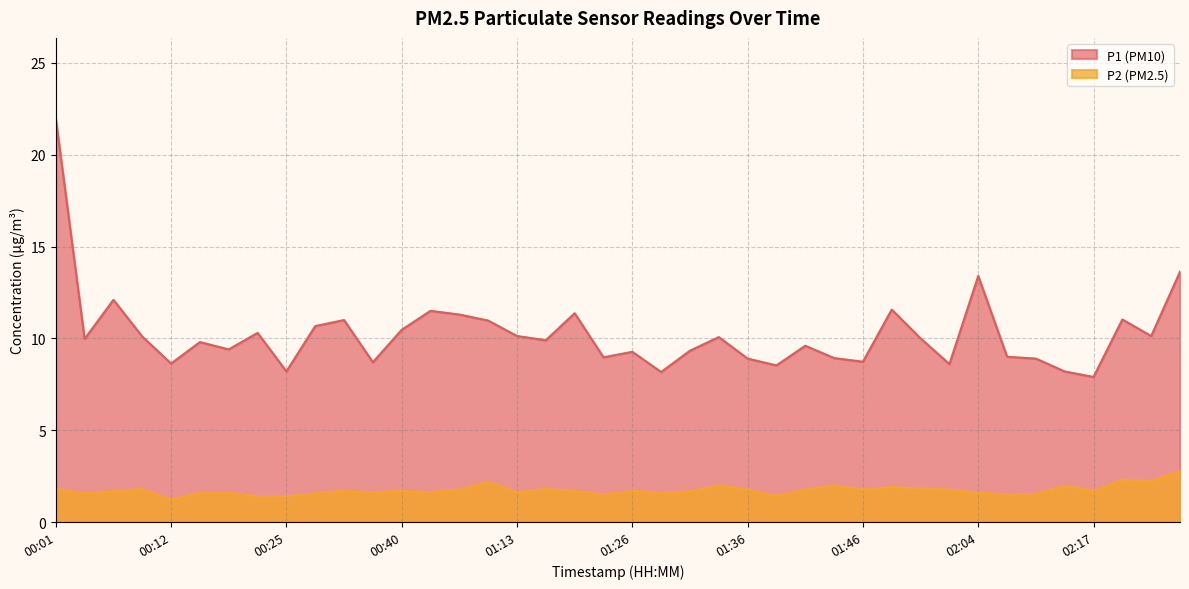

Reading right to left, extract all data points from this chart.

P1: 13.6	10.1	11.0	7.9	8.2	8.9	9.0	13.4	8.6	10.0	11.6	8.7	8.9	9.6	8.5	8.9	10.1	9.3	8.2	9.3	9.0	11.4	9.9	10.1	11.0	11.3	11.5	10.5	8.7	11.0	10.7	8.2	10.3	9.4	9.8	8.6	10.1	12.1	10.0	22.0
P2: 2.8	2.2	2.3	1.7	2.0	1.5	1.5	1.6	1.8	1.8	1.9	1.8	2.0	1.8	1.4	1.8	2.0	1.7	1.6	1.7	1.5	1.7	1.8	1.6	2.2	1.8	1.6	1.7	1.6	1.7	1.6	1.4	1.4	1.6	1.6	1.2	1.8	1.7	1.6	1.8